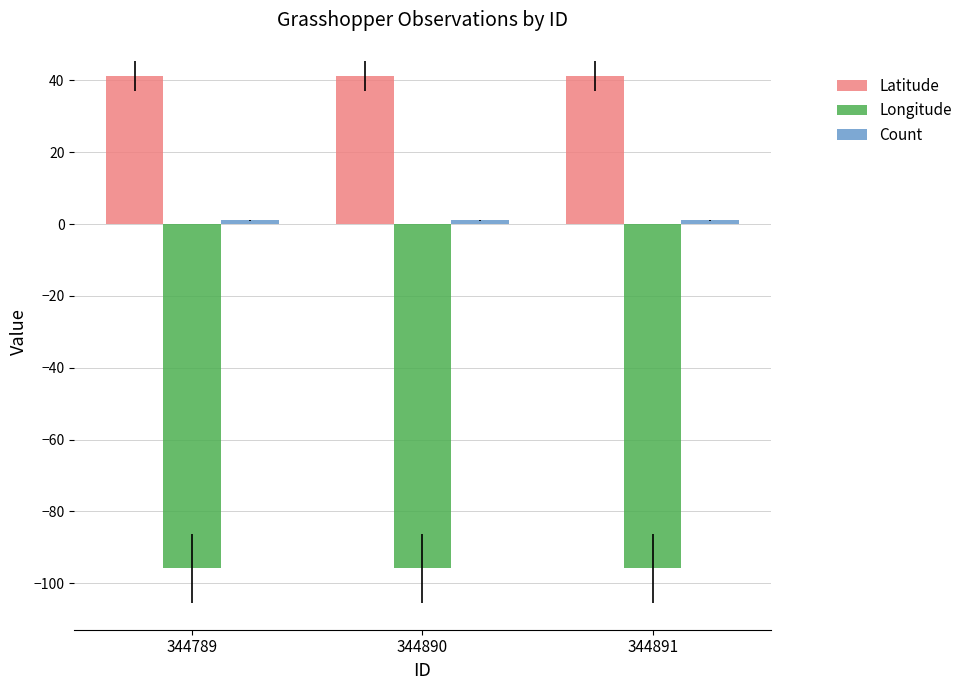

The Longitude series shows -95.8 at 344789. True or false?

True